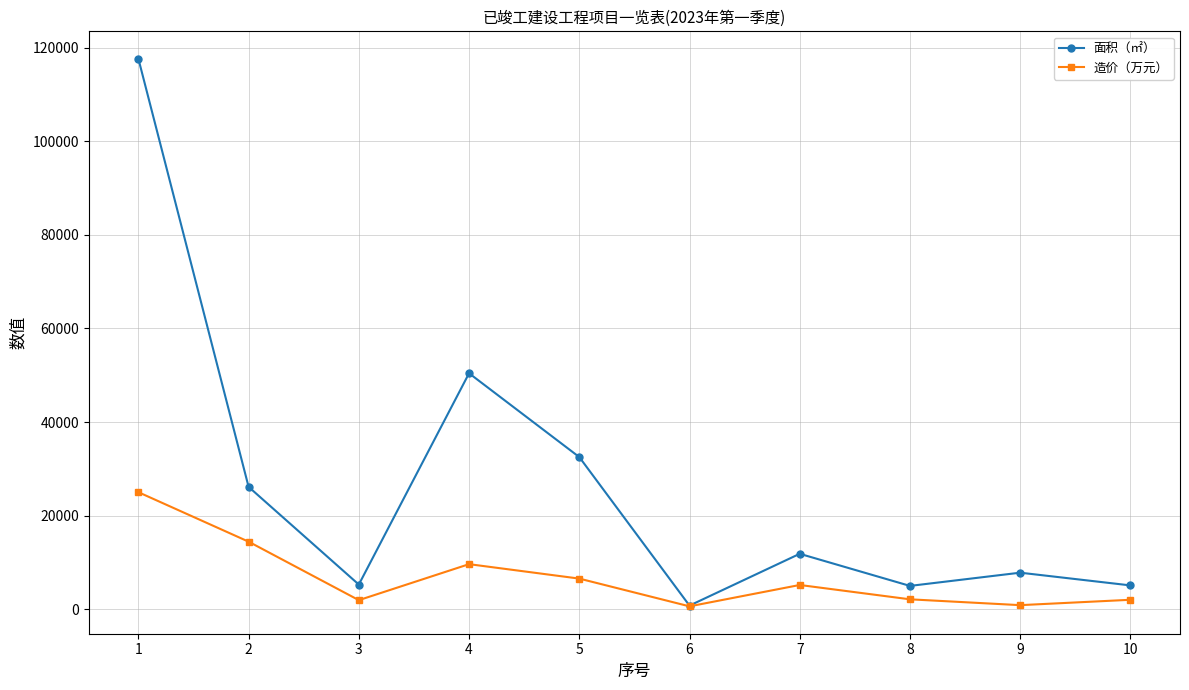

What is the sum of the 造价（万元） values at 1 and 8?

27102.1